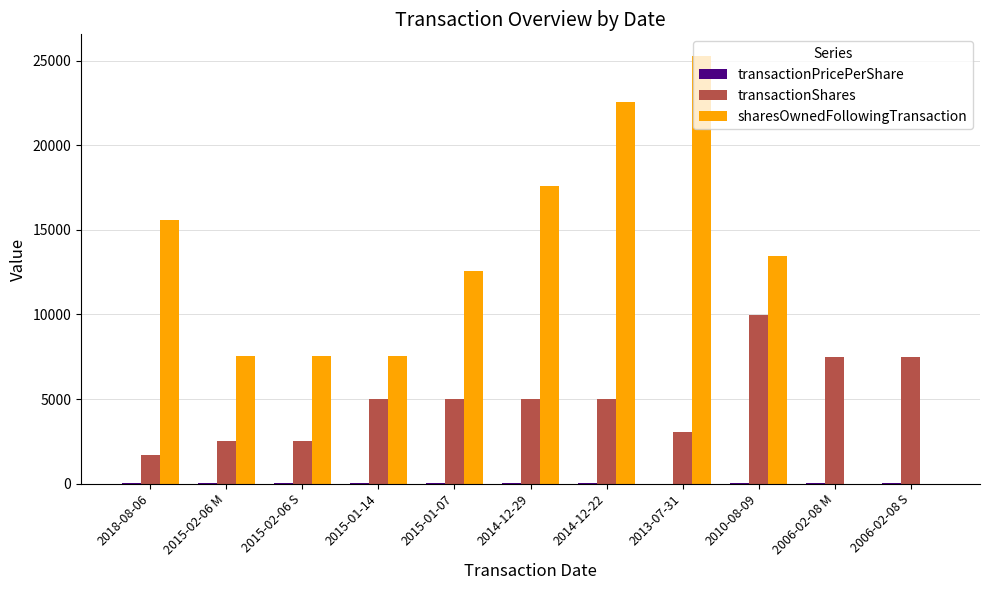

What is the sum of all sharesOwnedFollowingTransaction values?

129680.0